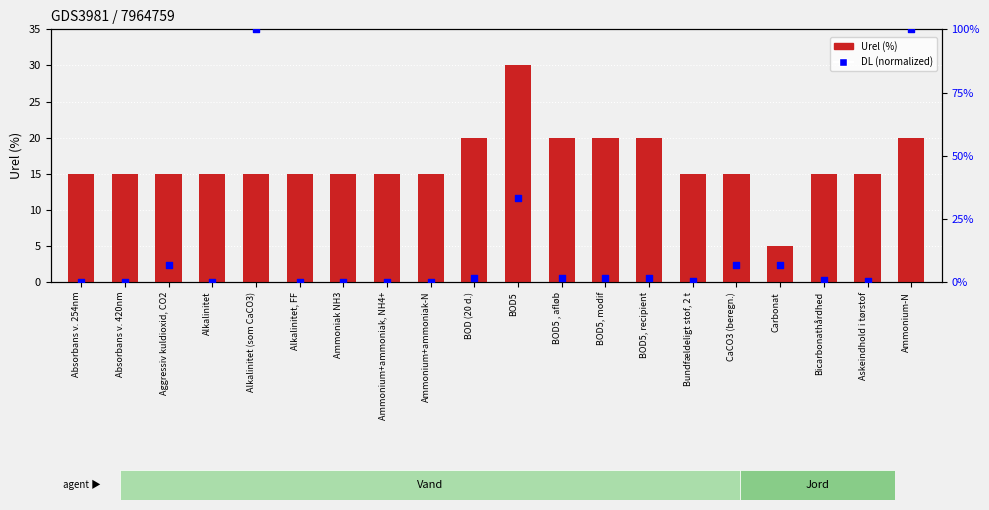

What are all the series names shown in the legend?

Urel (%), DL (normalized)